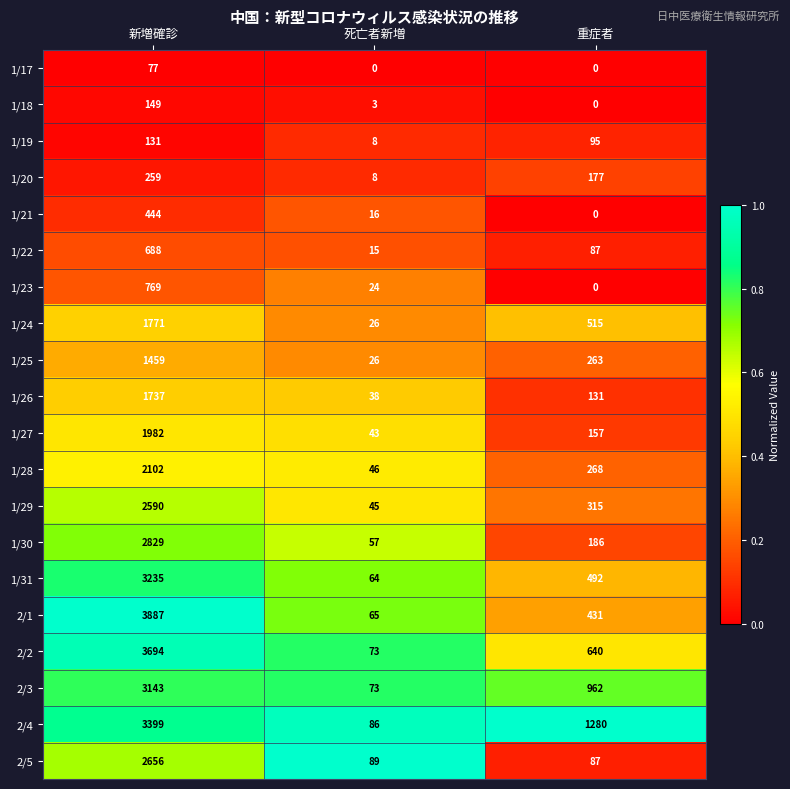

What is the average value of the 2/5 series?

944